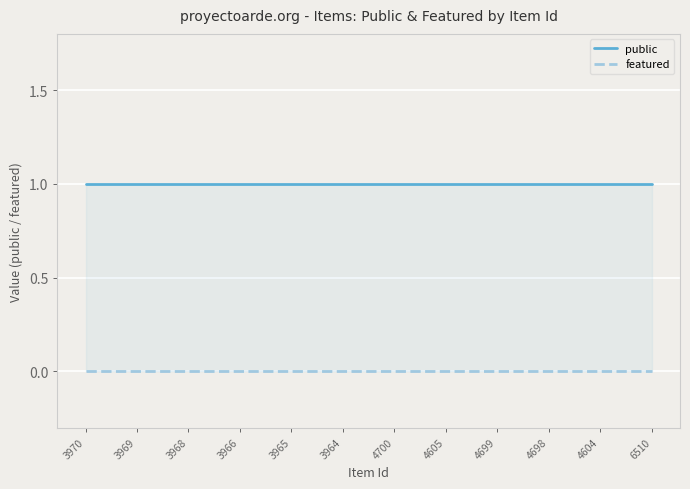

Reading left to right, list all the values displayed in this chart.

public: 3970=1	3969=1	3968=1	3966=1	3965=1	3964=1	4700=1	4605=1	4699=1	4698=1	4604=1	6510=1
featured: 3970=0	3969=0	3968=0	3966=0	3965=0	3964=0	4700=0	4605=0	4699=0	4698=0	4604=0	6510=0